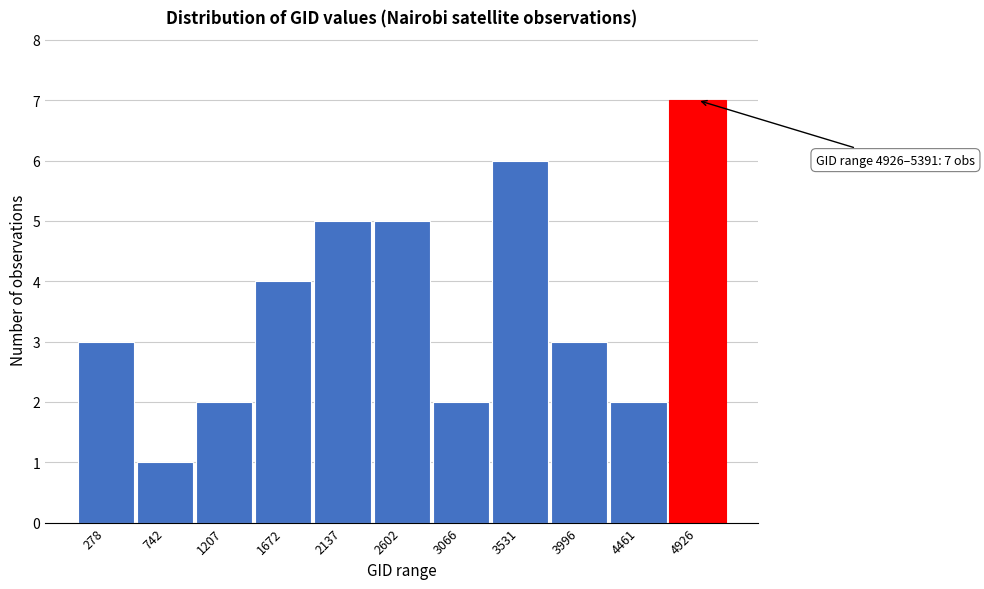

Reading left to right, list all the values displayed in this chart.

278=3	742=1	1207=2	1672=4	2137=5	2602=5	3066=2	3531=6	3996=3	4461=2	4926=7